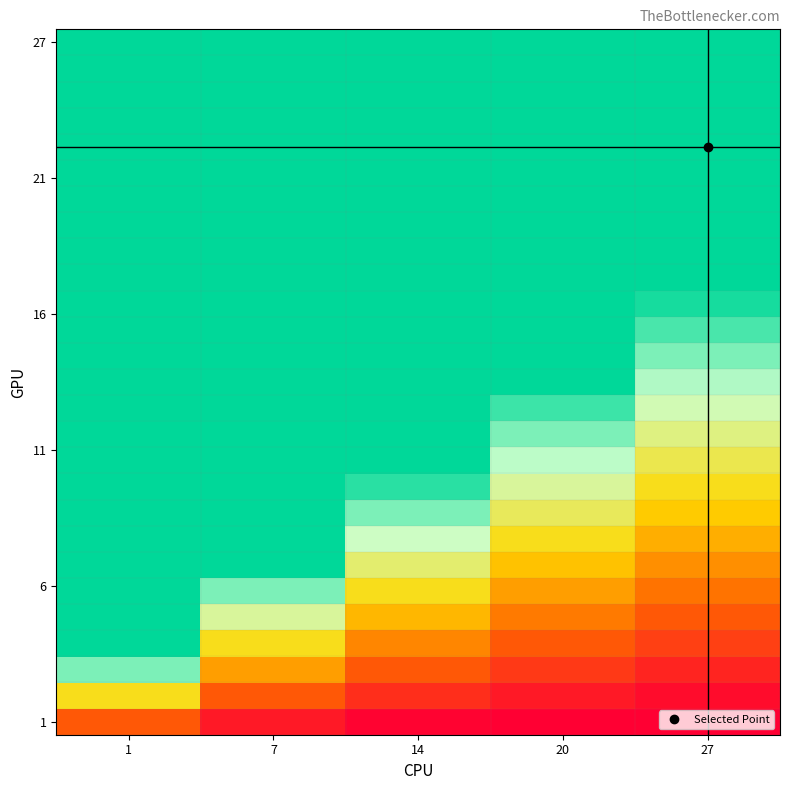

What is the maximum value shown in the chart?

27.0